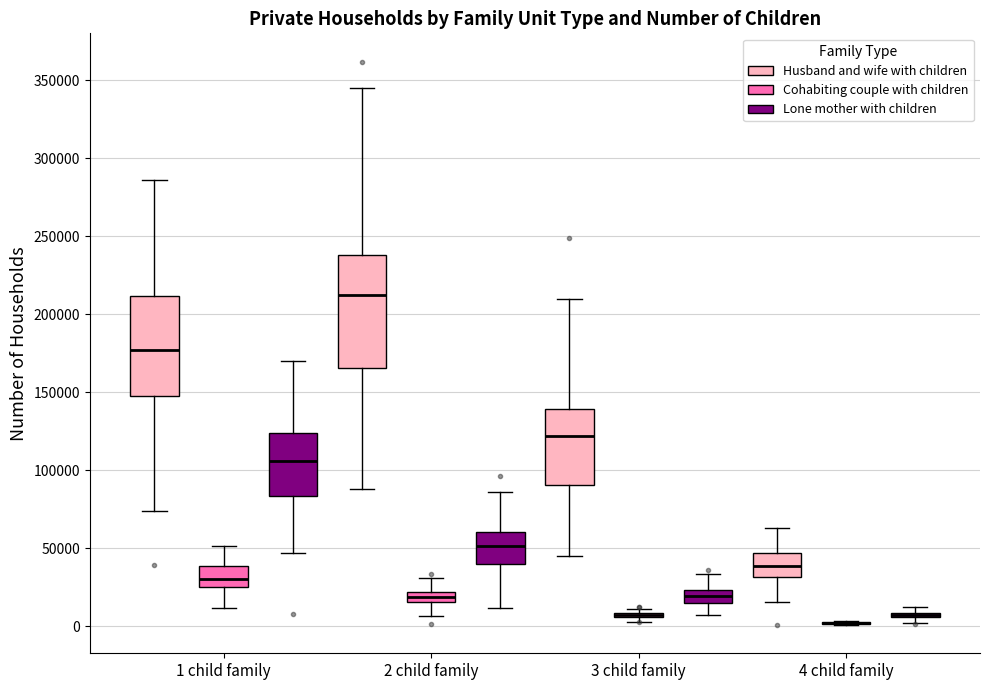

Comparing the boxes themselves (not the whiskers), which one is the tallest?

2 child family (Husband and wife with children)